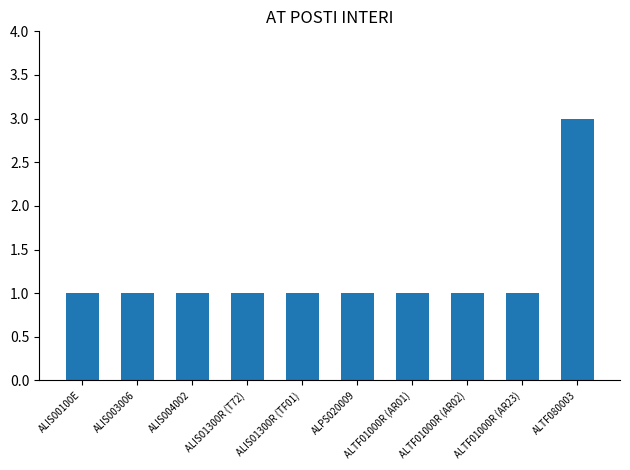

How many categories are shown in the chart?

10